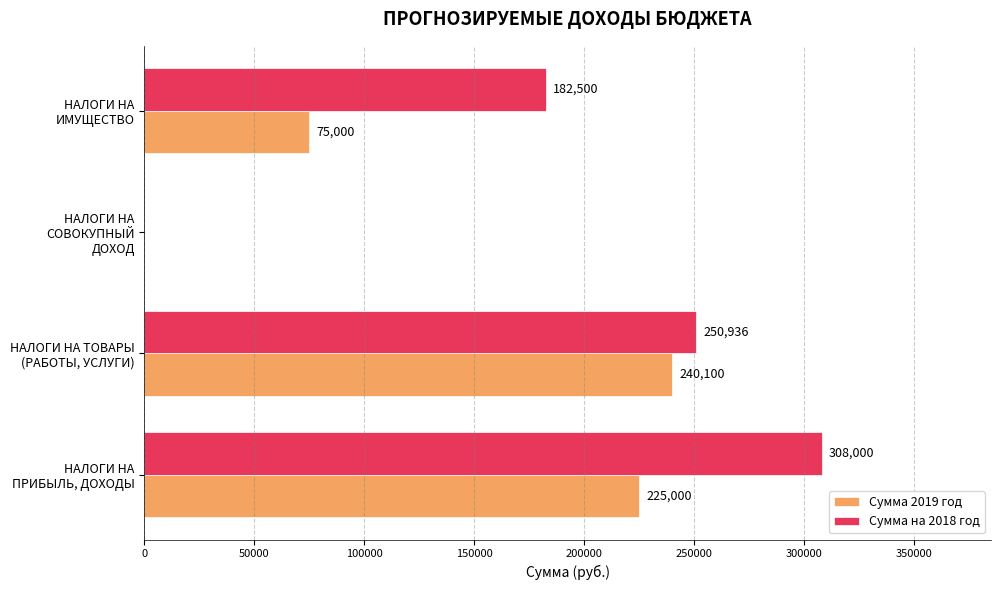

Where is Сумма 2019 год nearest to the value 120050?

НАЛОГИ НА ИМУЩЕСТВО